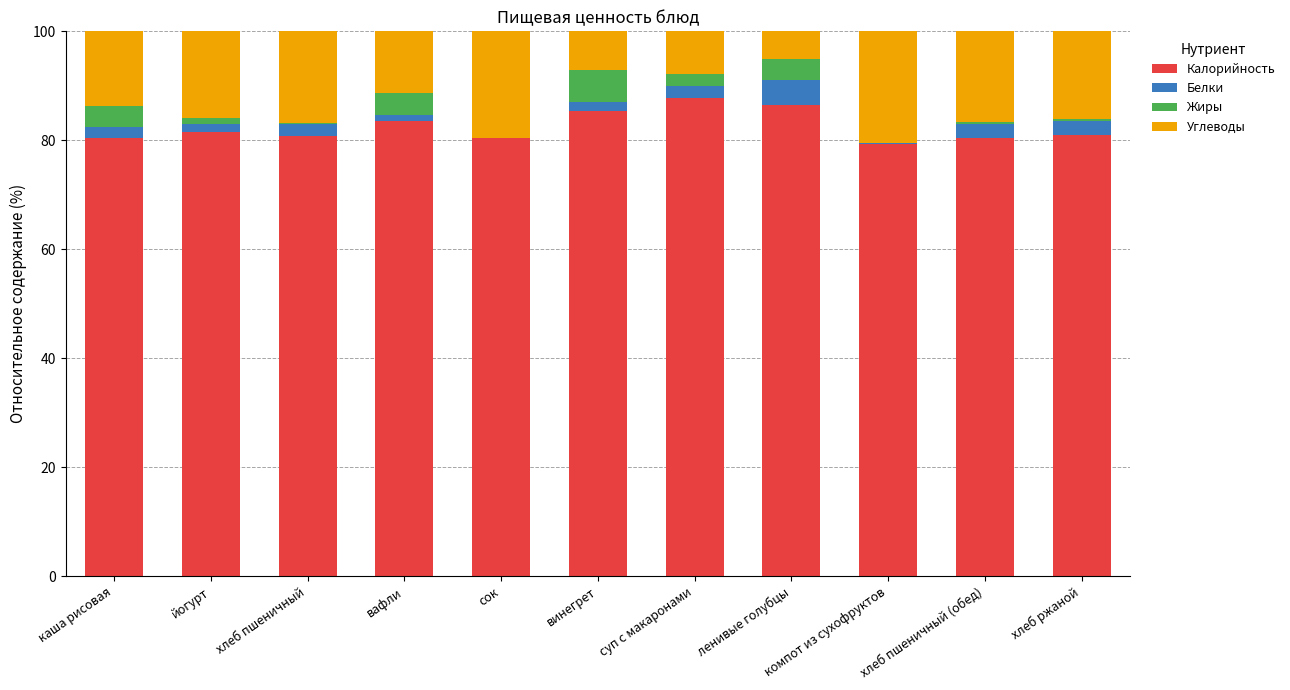

What is the highest value of the Калорийность series?

87.8